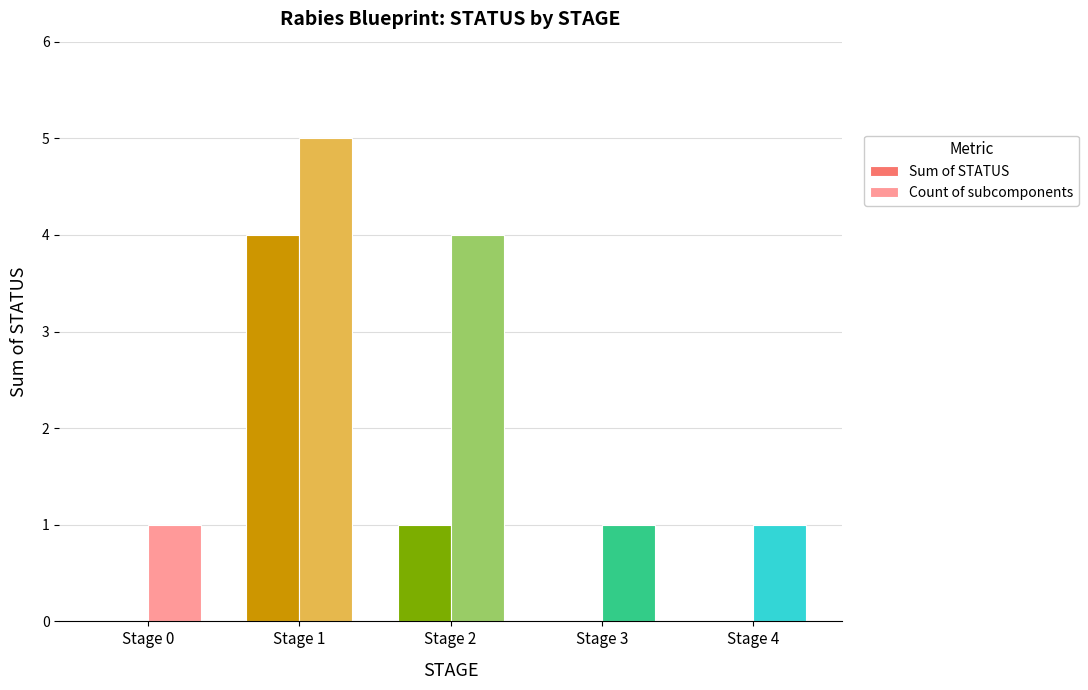

The Sum of STATUS series shows -2 at Stage 4. True or false?

False